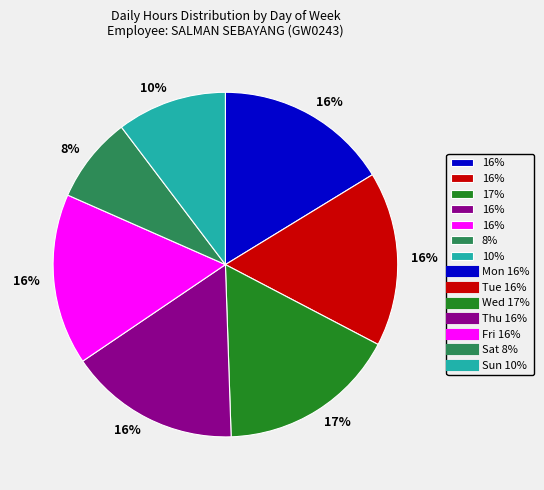

Is there any slice that represents more than half of the pie?

No